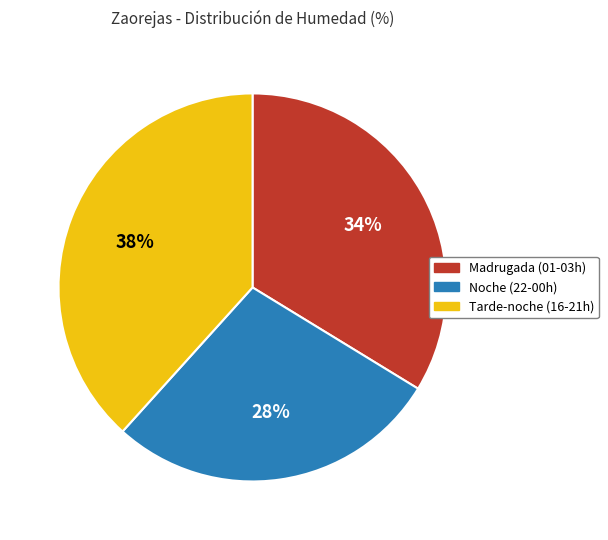

What is the ratio of the value at Noche (22-00h) to the value at Madrugada (01-03h)?

0.8